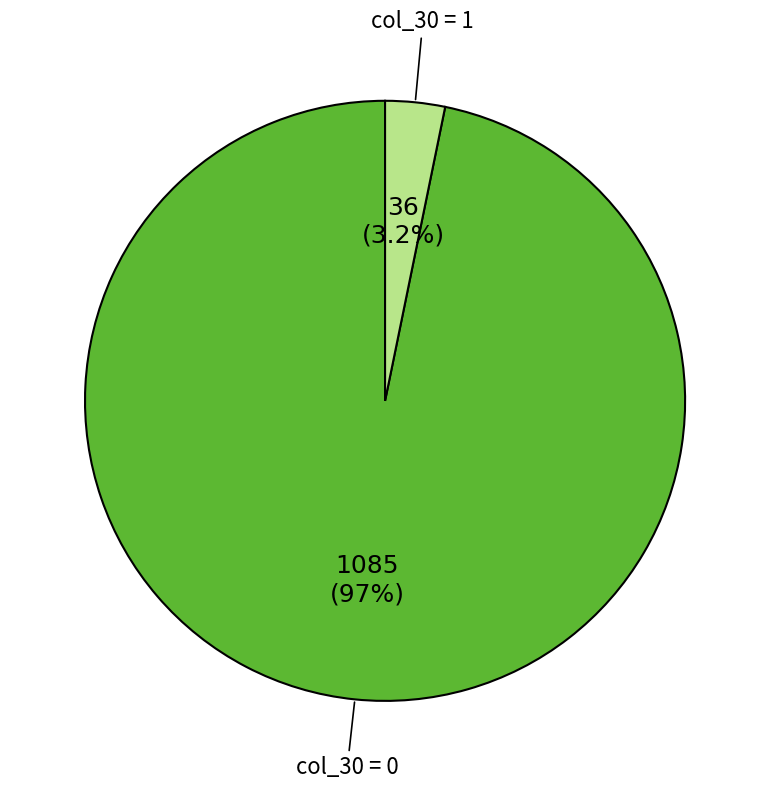

Is the sum of col_30 = 0 and col_30 = 1 greater than half?

Yes